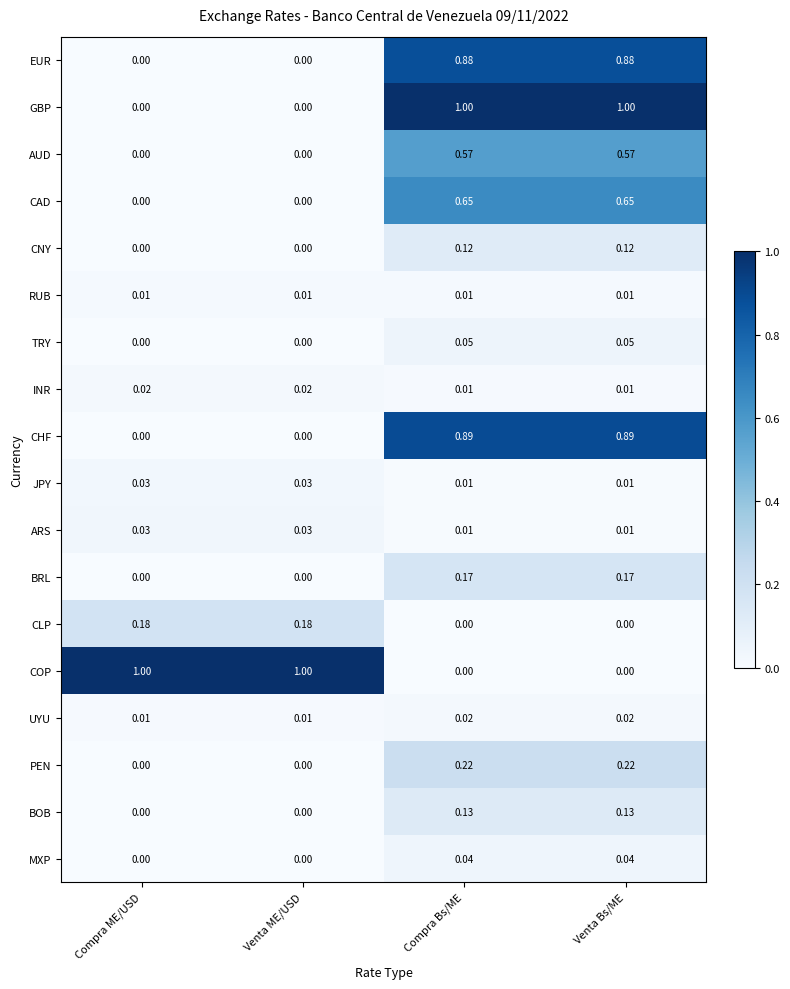

Is the value of BOB at Compra Bs/ME greater than the value of TRY at Compra ME/USD?

Yes